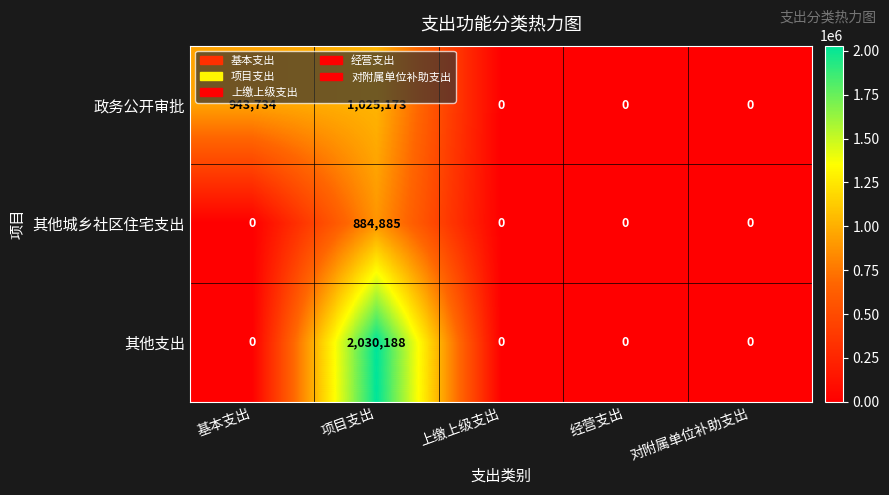

List the series in order of their peak value, lowest first.

其他城乡社区住宅支出, 政务公开审批, 其他支出